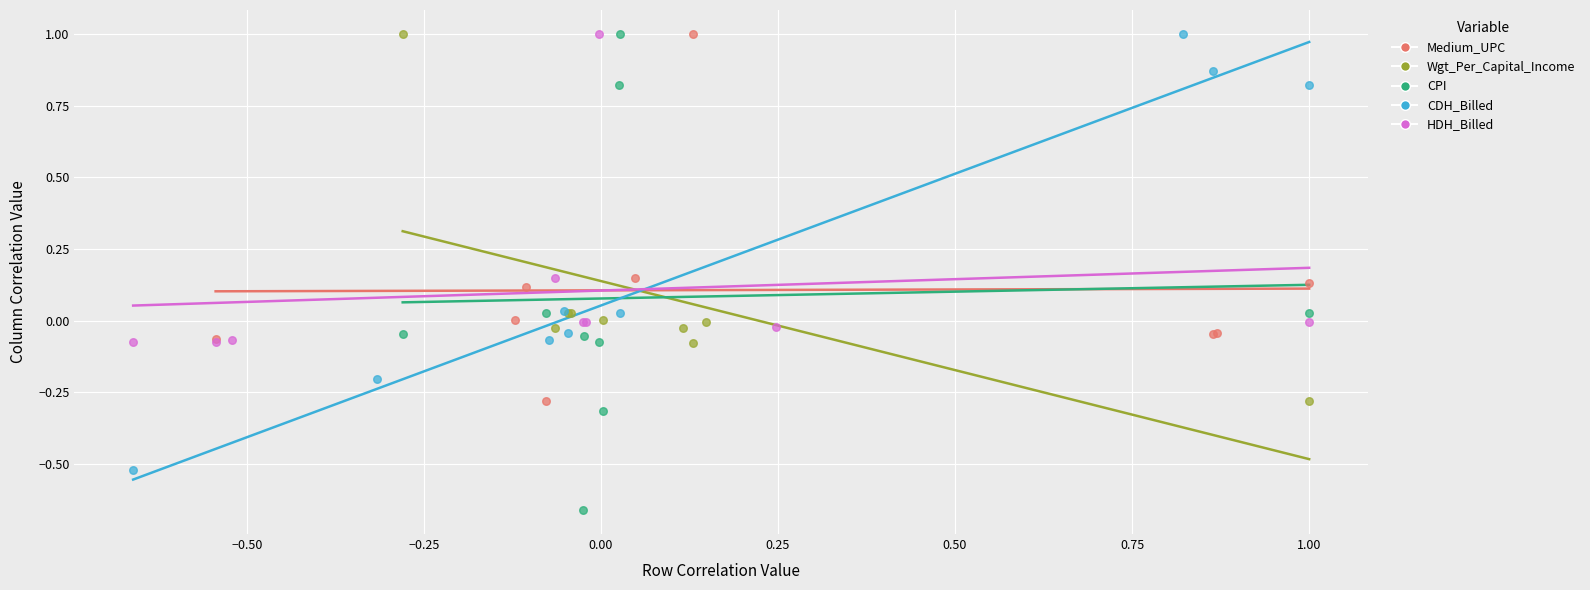

Which series contains the lowest Y value?

CPI